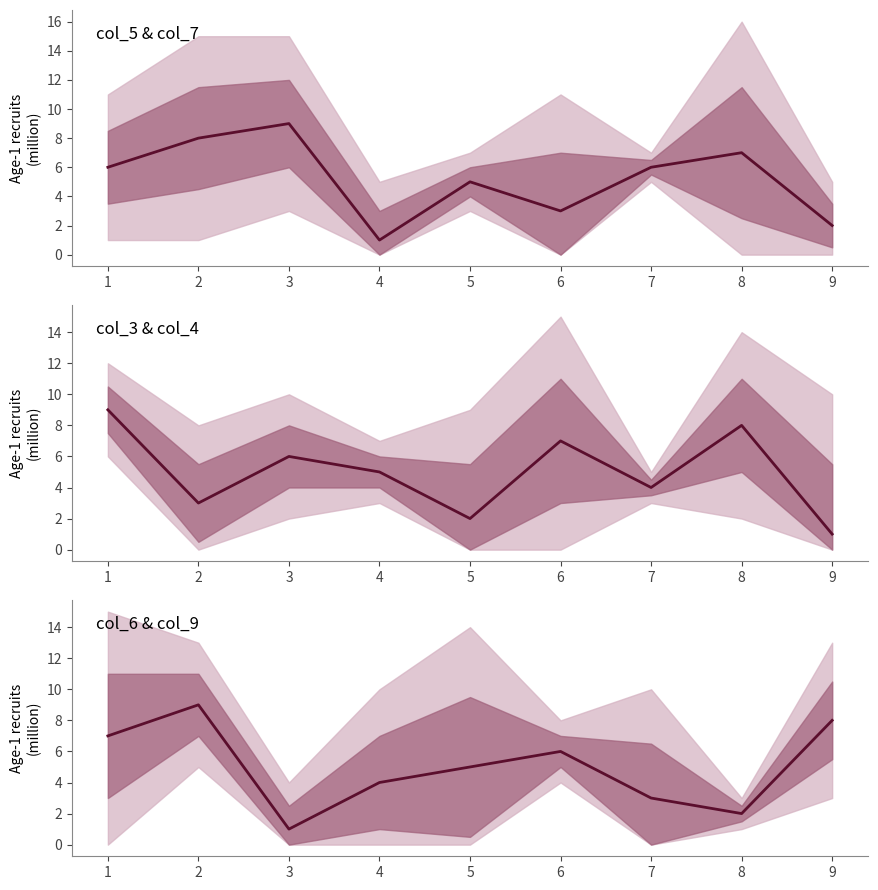

Where does the data first go above 5?

1